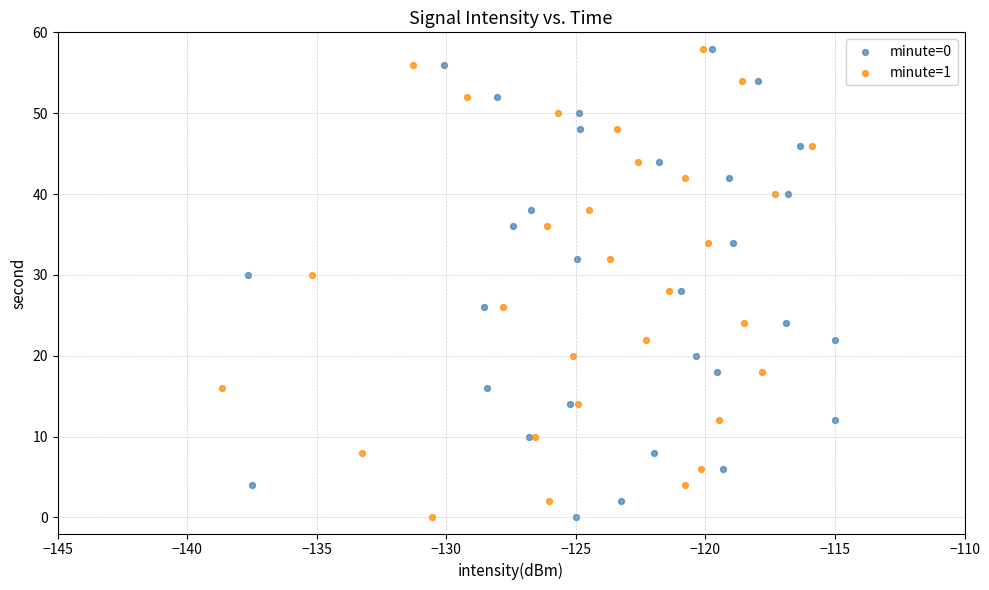

What are all the series names shown in the legend?

minute=0, minute=1